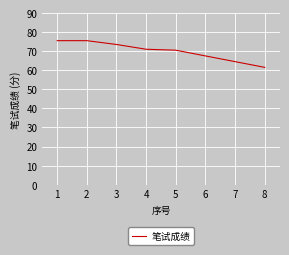

Read the value at 1.

75.5